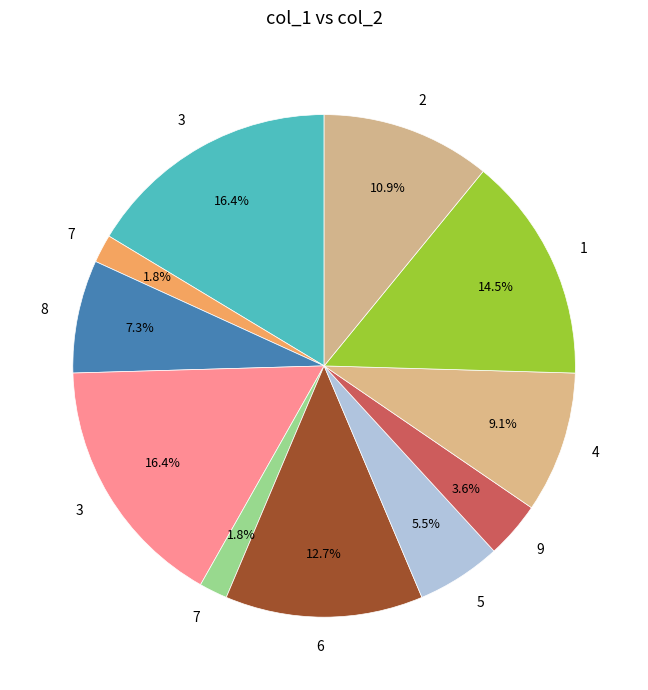

Count the number of slices in the pie.

11